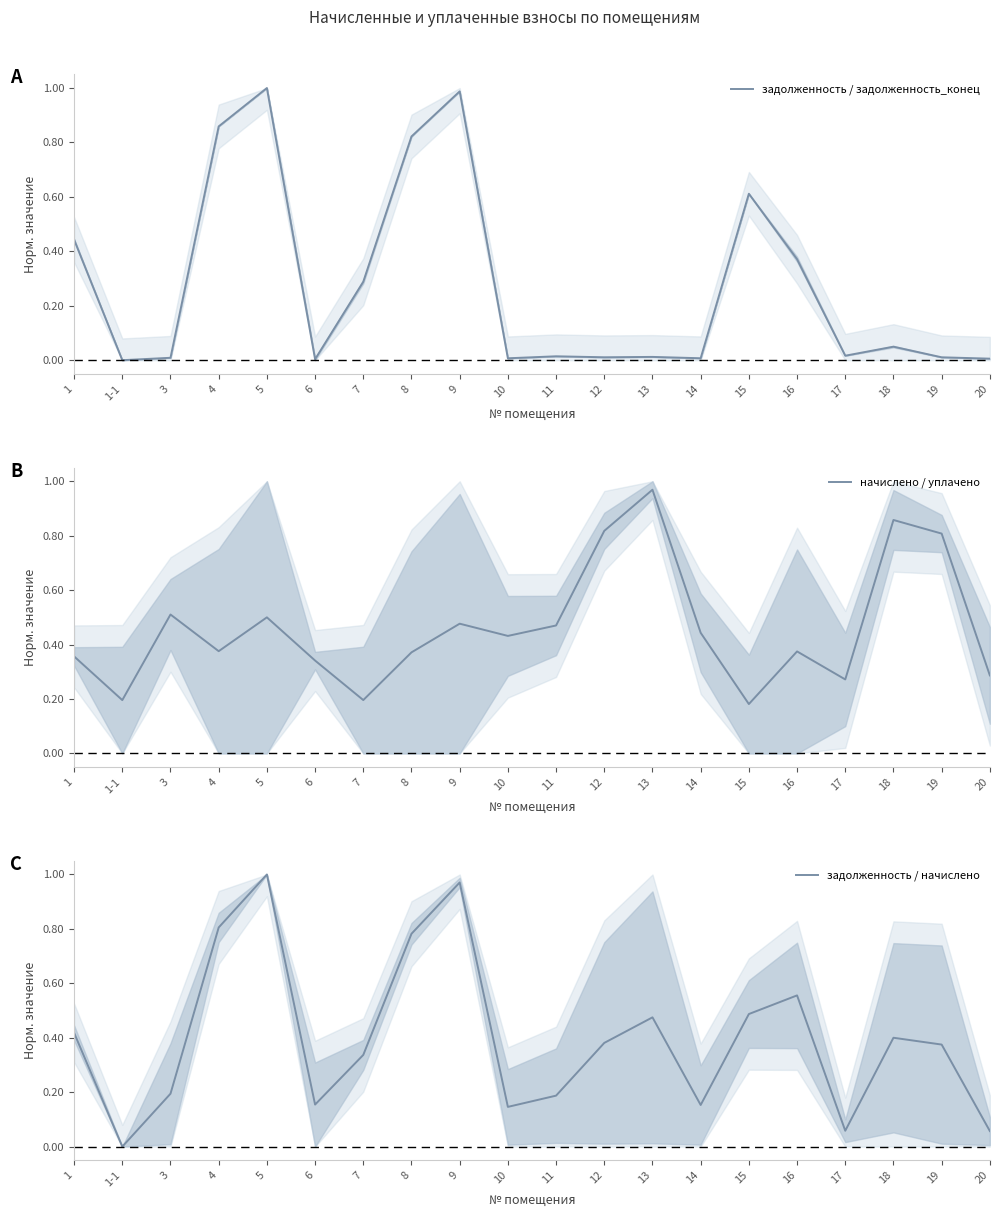

Which label corresponds to the largest value in the chart?

5